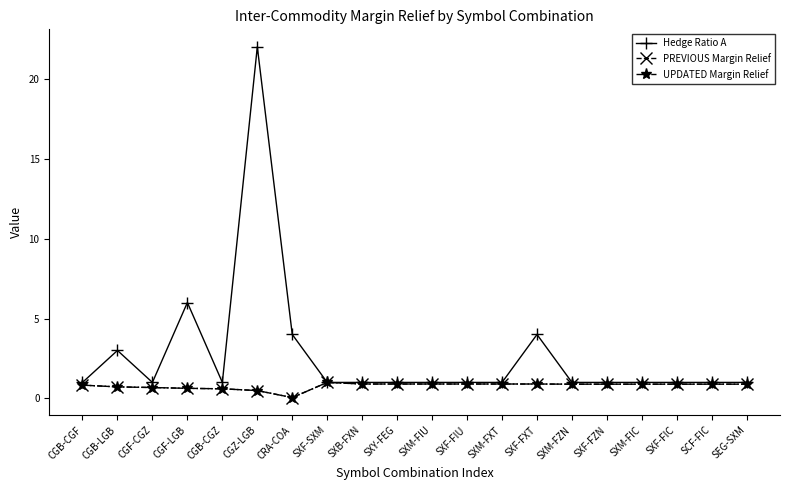

What is the difference between the maximum and second lowest values in the PREVIOUS Margin Relief series?

0.5